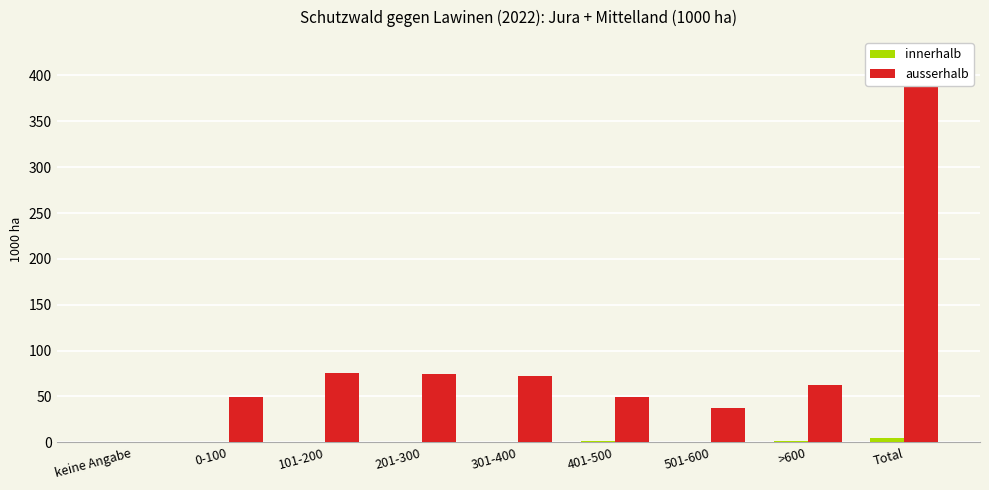

True or false: innerhalb has a value of 0.2 at 101-200.

False